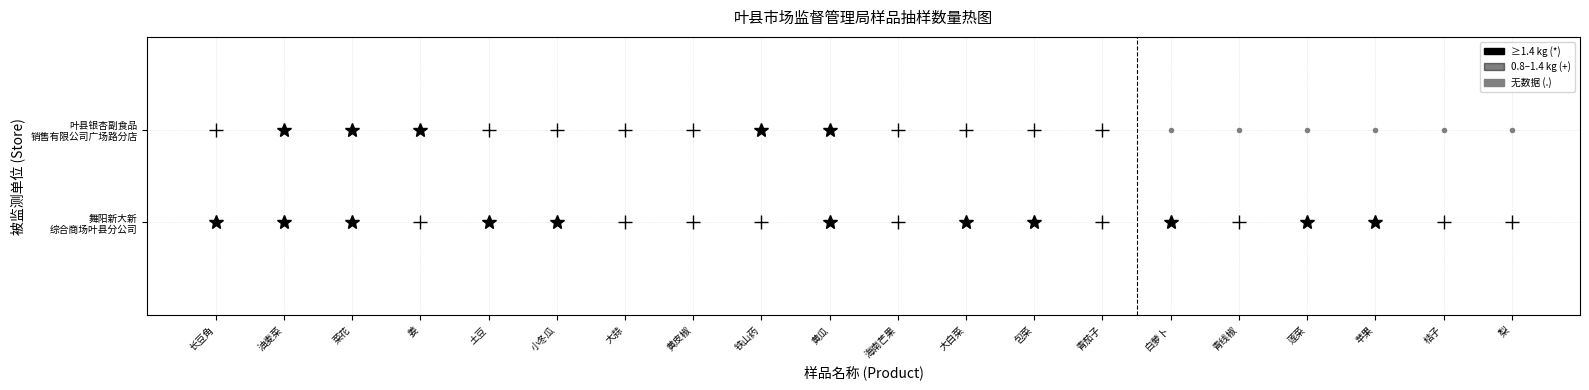

What is the difference between the highest and lowest values at 青线椒?

1.2